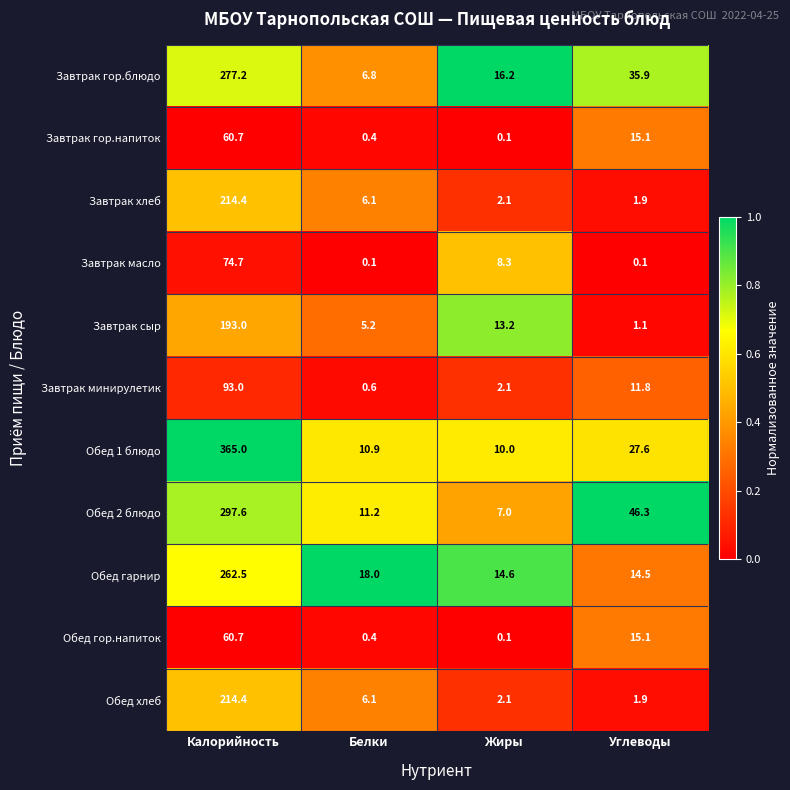

What is the difference between the highest and lowest values at Калорийность?

304.3